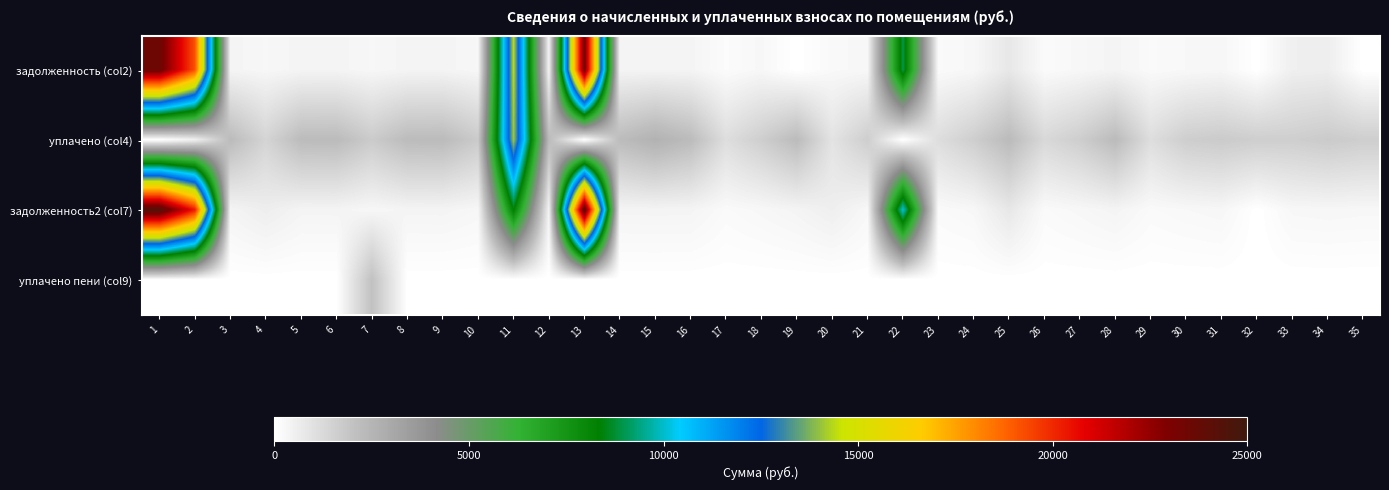

What is the total value across all series at 7?

4309.3